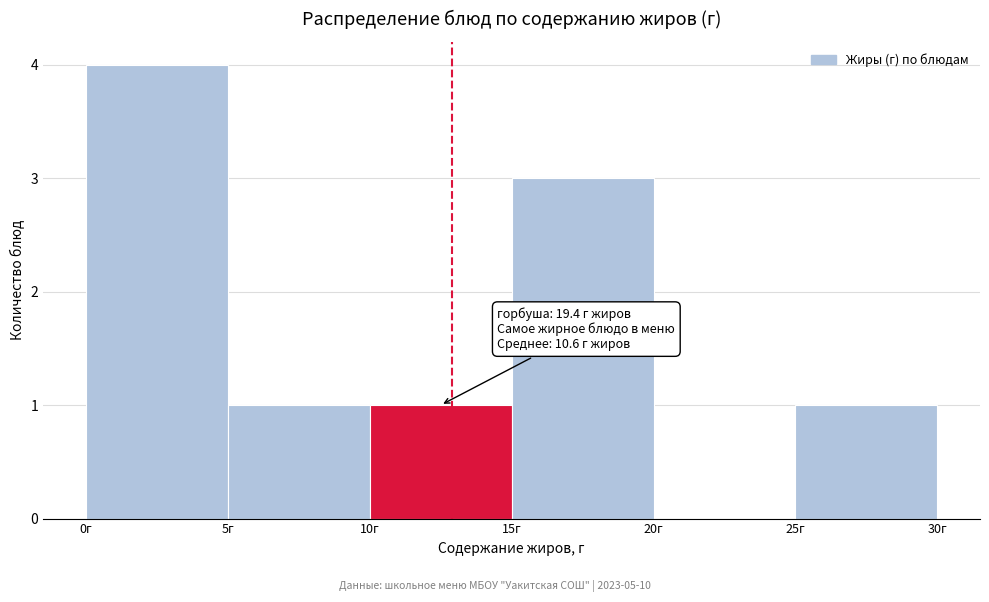

Which range on the x-axis has the tallest bar?

0 to 5